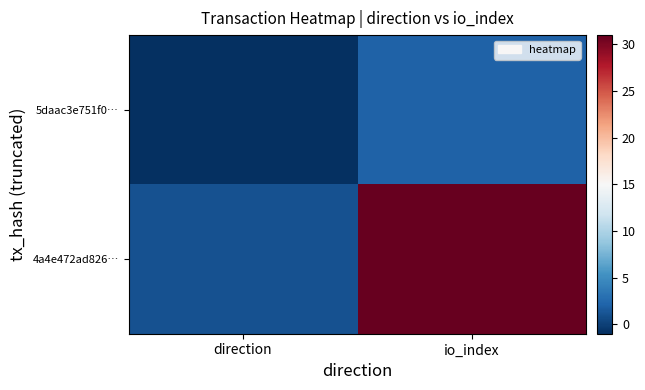

Reading right to left, what are all the values shown in this chart?

5daac3e751f0…: io_index=2	direction=-1
4a4e472ad826…: io_index=31	direction=1